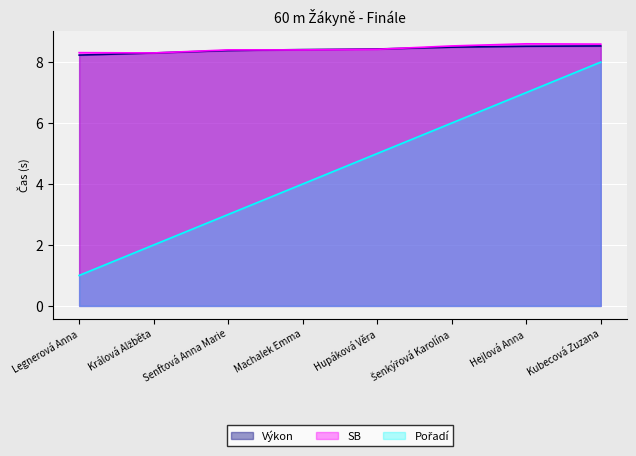

Rank the categories by Pořadí value from highest to lowest.

Kubecová Zuzana, Hejlová Anna, Šenkýřová Karolína, Hupáková Věra, Machalek Emma, Senftová Anna Marie, Králová Alžběta, Legnerová Anna